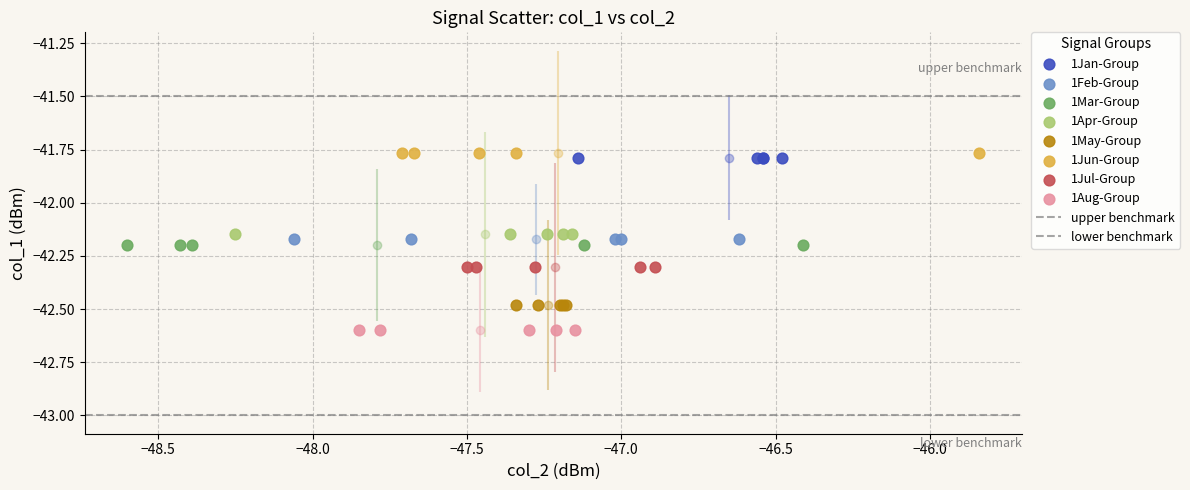

Which series contains the highest Y value?

1Jun-Group